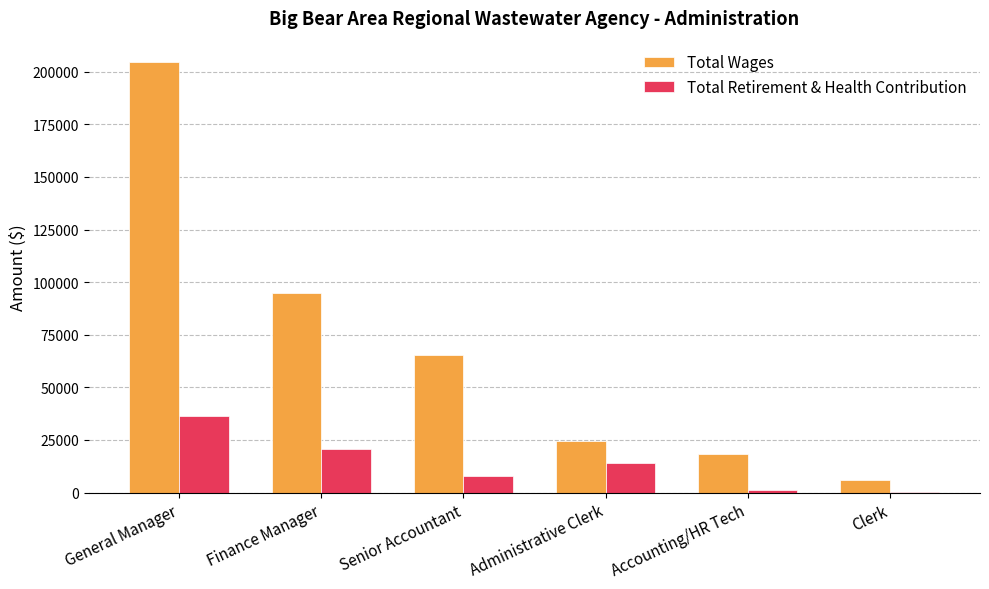

What is the total value across all series at Clerk?

5967